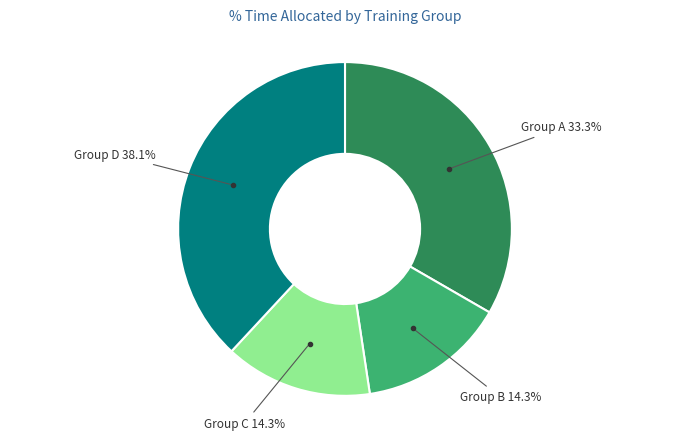

Is there any slice that represents more than half of the pie?

No